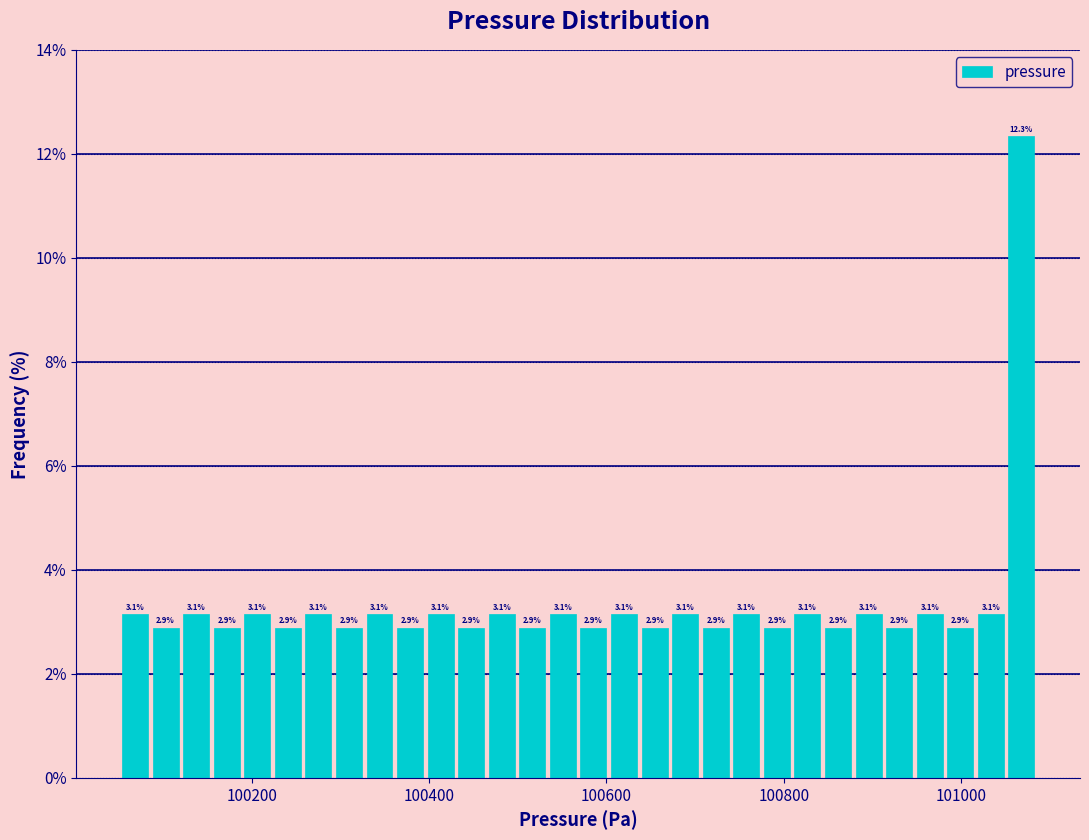

Around what value on the x-axis is the tallest bar? Give the approximate position of its centre, as read against the axis.

101060